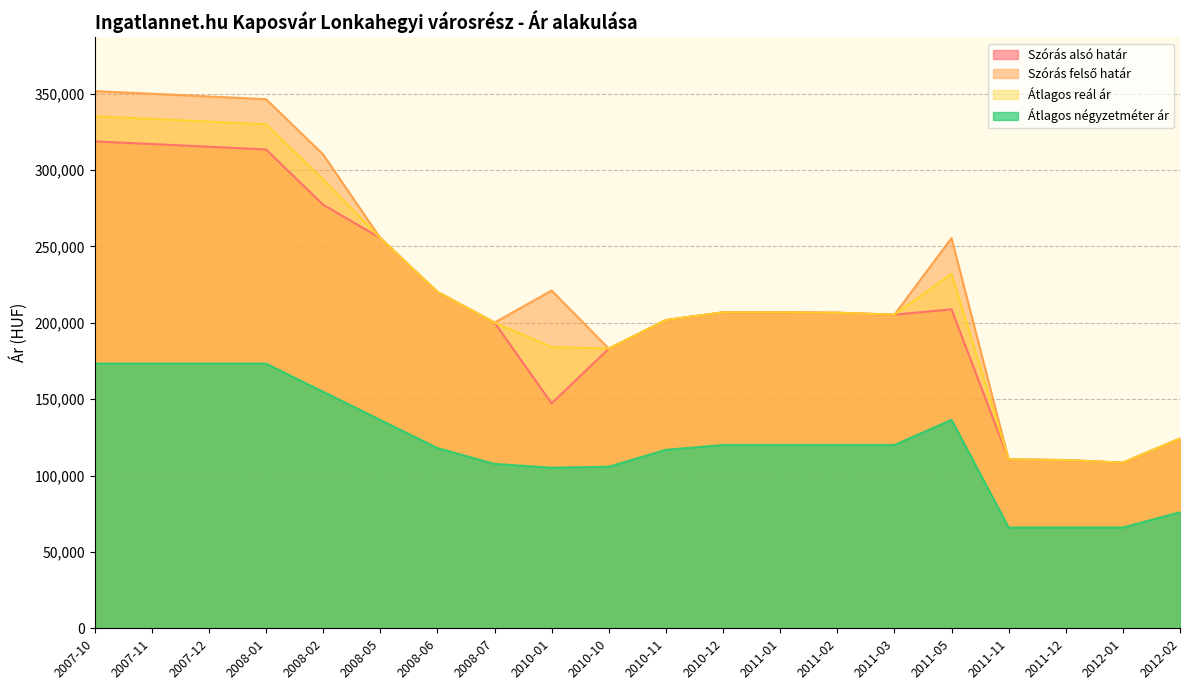

True or false: Szórás felső határ and Átlagos négyzetméter ár cross at least once.

False